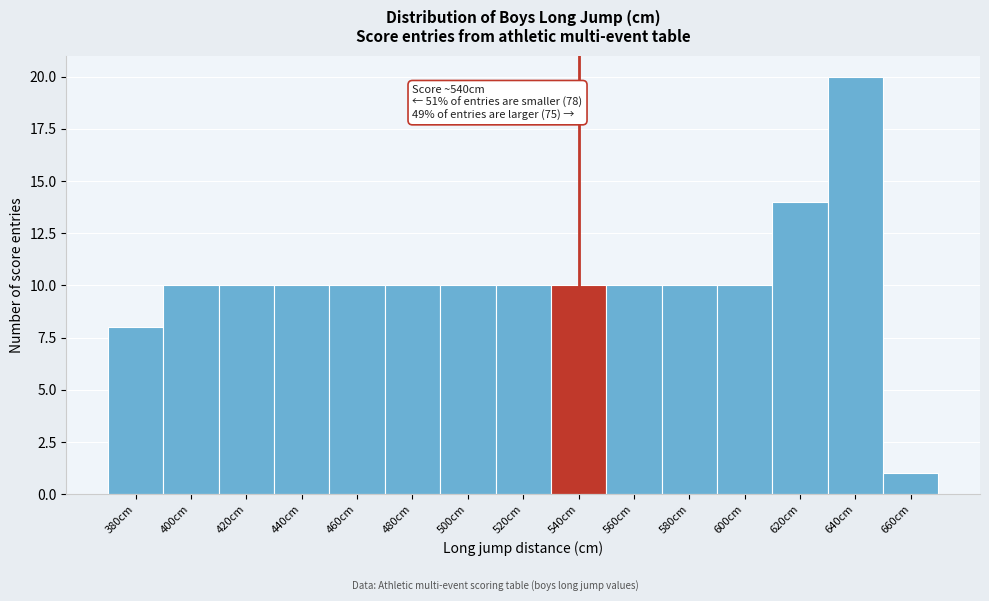

Reading left to right, list all the values displayed in this chart.

8	10	10	10	10	10	10	10	10	10	10	10	14	20	1